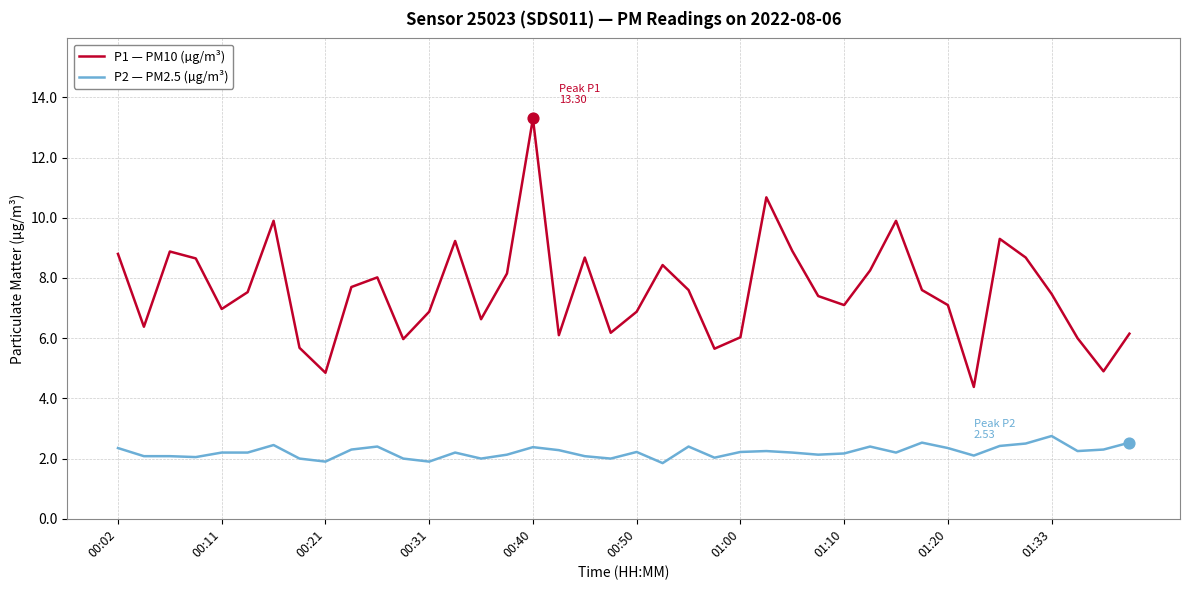

What are all the series names shown in the legend?

P1 — PM10 (µg/m³), P2 — PM2.5 (µg/m³)